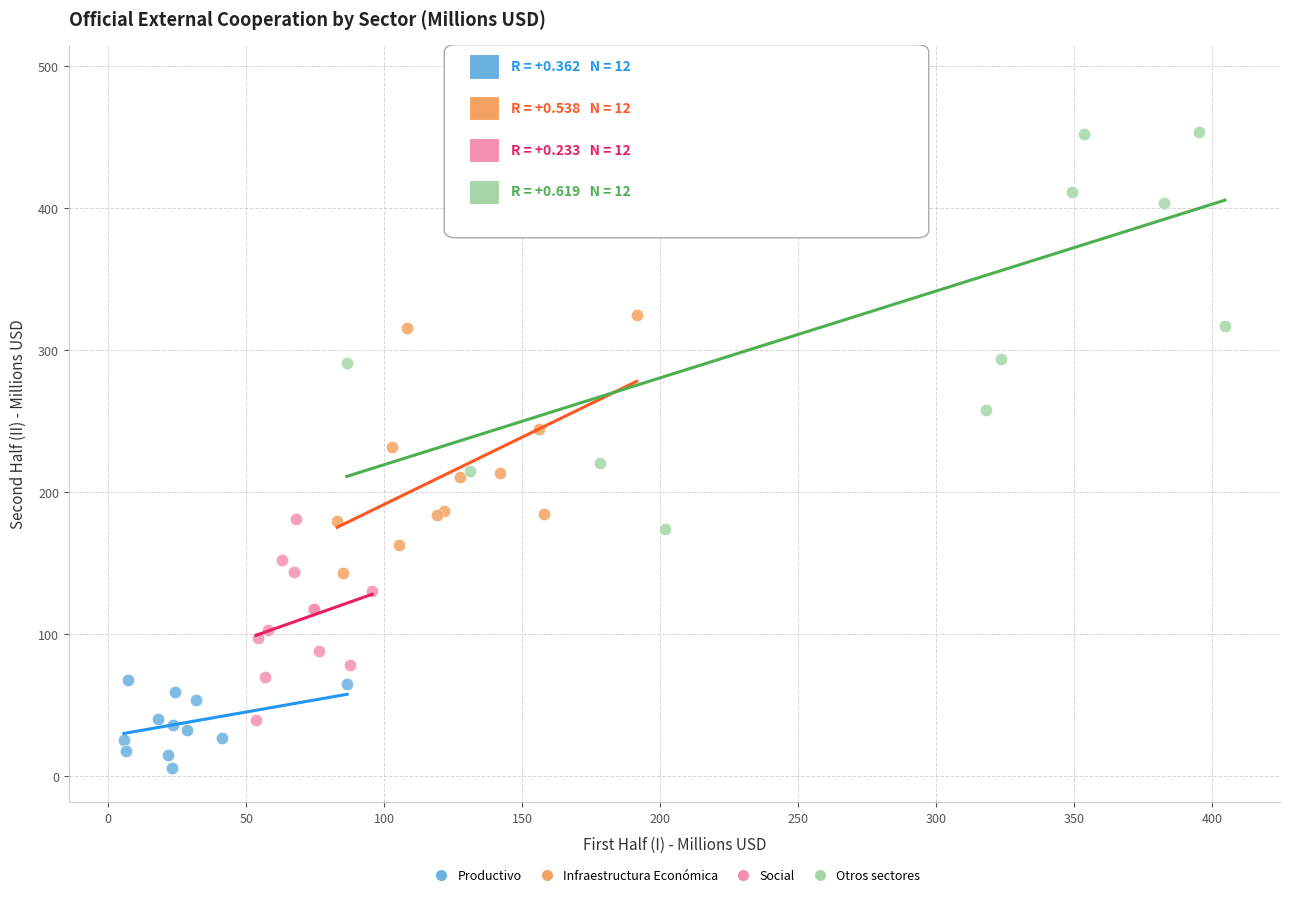

Which series has the largest Y range (max minus min)?

Otros sectores